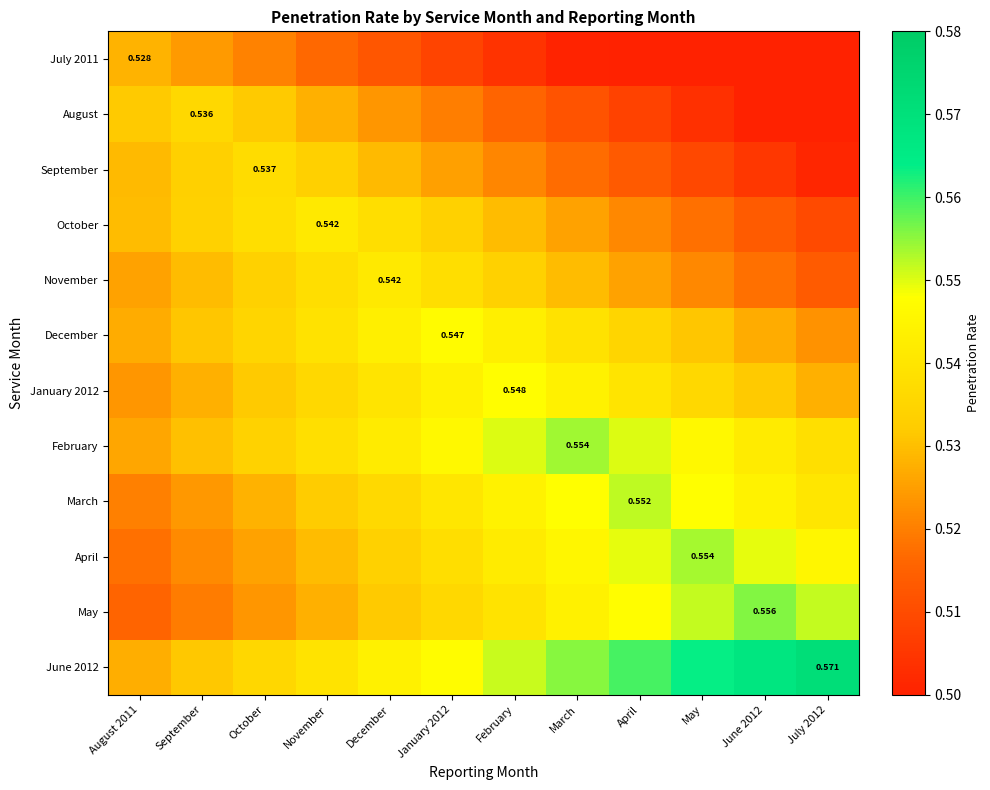

At which label does April reach its peak?

May